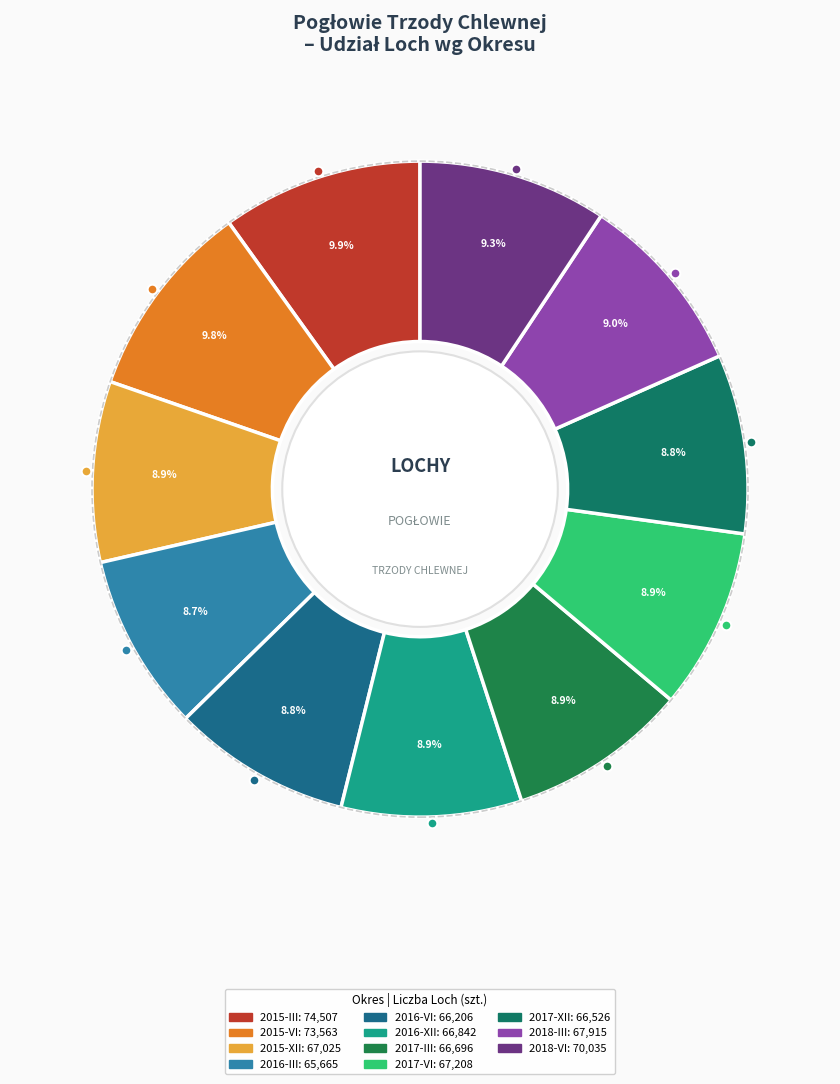

Is there any slice that represents more than half of the pie?

No